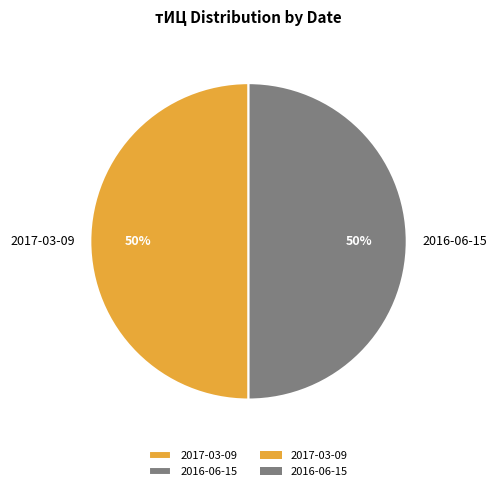

How many slices are in this pie chart?

2